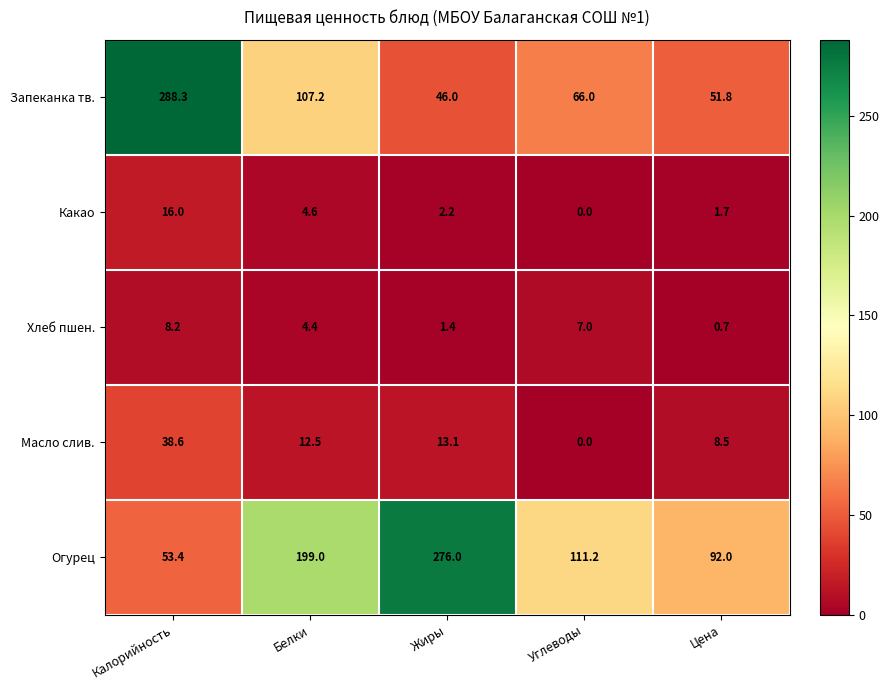

Is the value of Хлеб пшен. at Цена greater than the value of Какао at Цена?

No